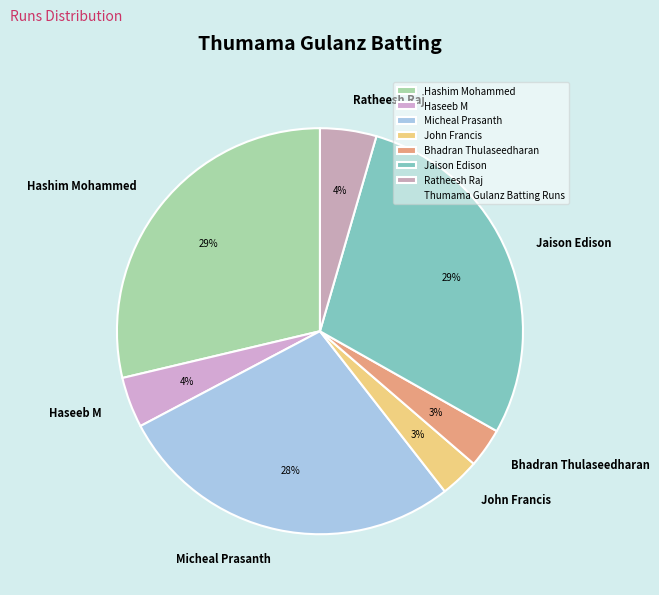

Which has a higher value, John Francis or Micheal Prasanth?

Micheal Prasanth